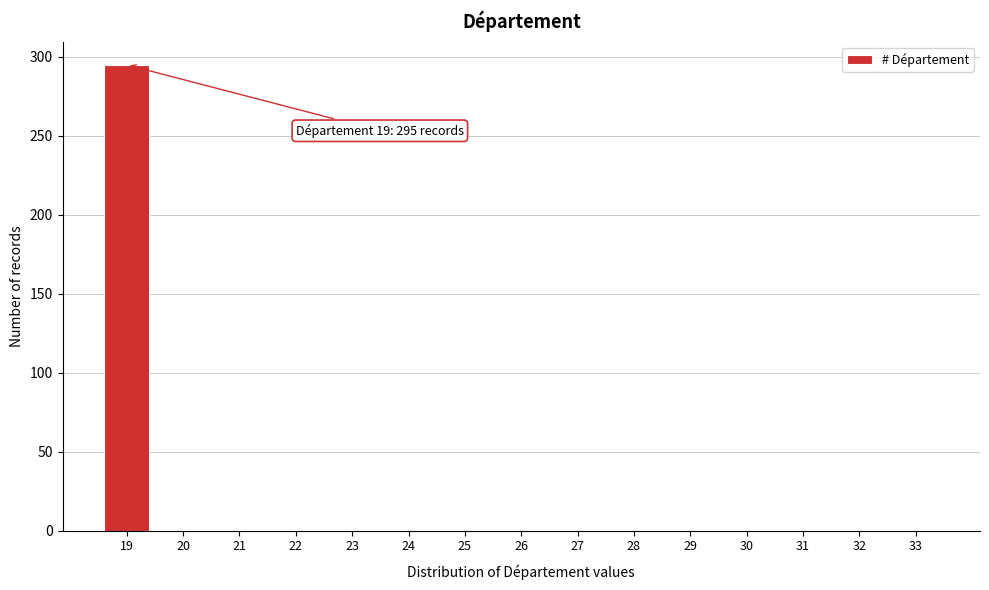

Reading left to right, transcribe all the data shown in this chart.

19=295	20=0	21=0	22=0	23=0	24=0	25=0	26=0	27=0	28=0	29=0	30=0	31=0	32=0	33=0